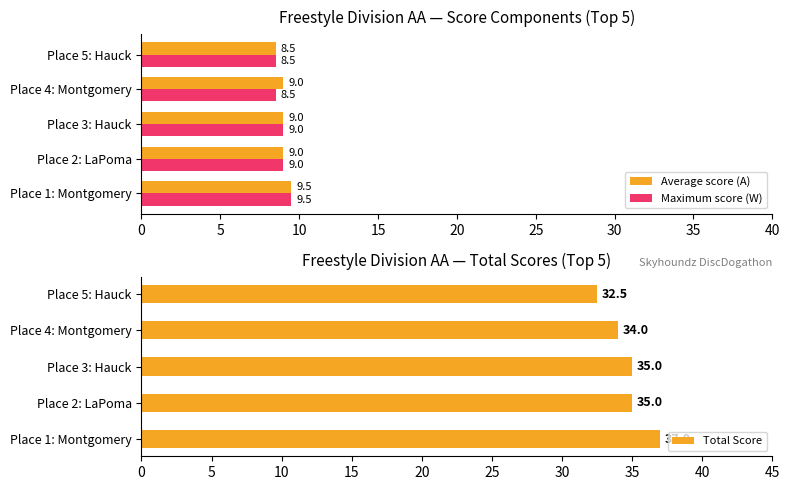

At how many categories does at least one series exceed 30?

5